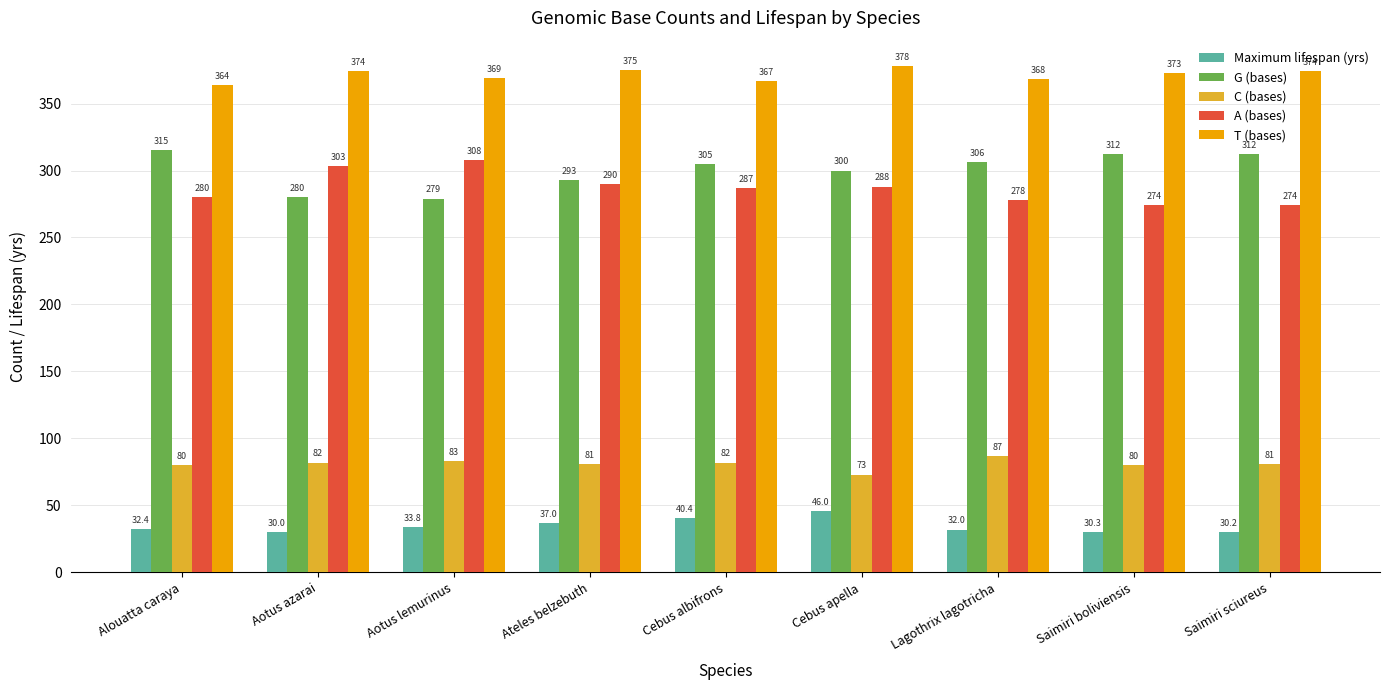

What are all the series names shown in the legend?

Maximum lifespan (yrs), G (bases), C (bases), A (bases), T (bases)